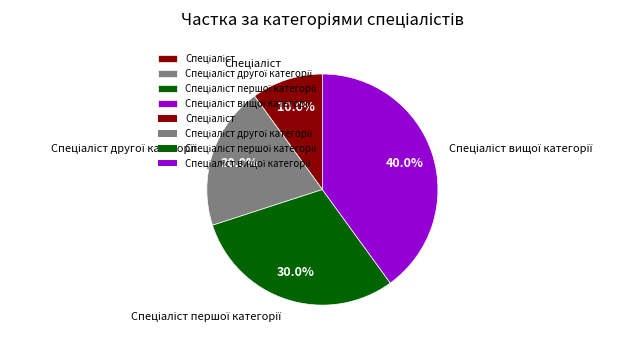

Does any single category account for the majority?

No